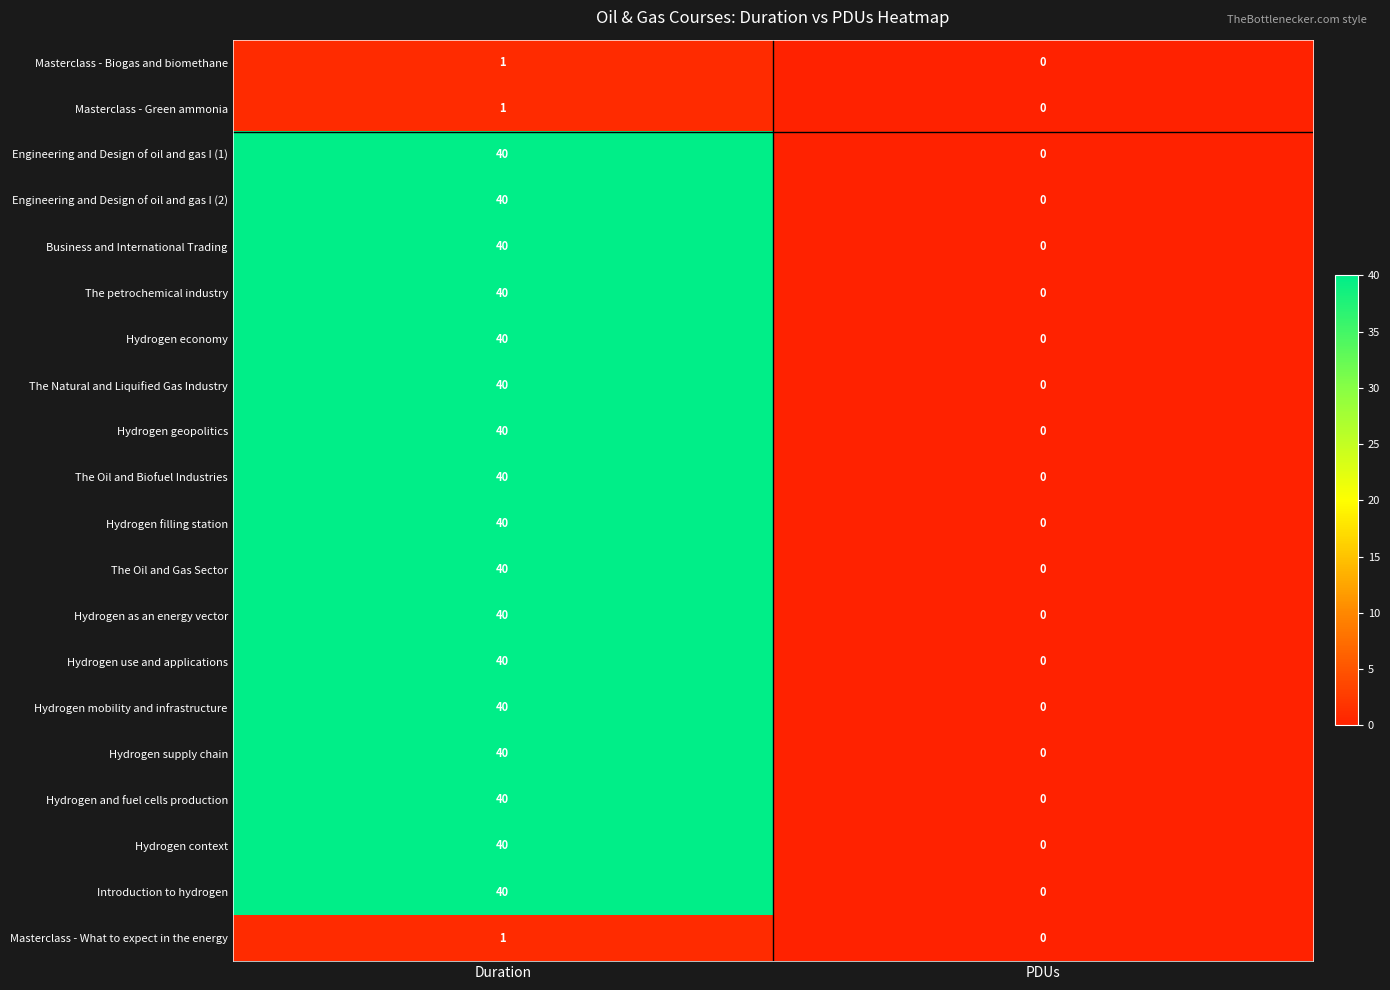

What is the difference between the The Natural and Liquified Gas Industry values at PDUs and Duration?

40